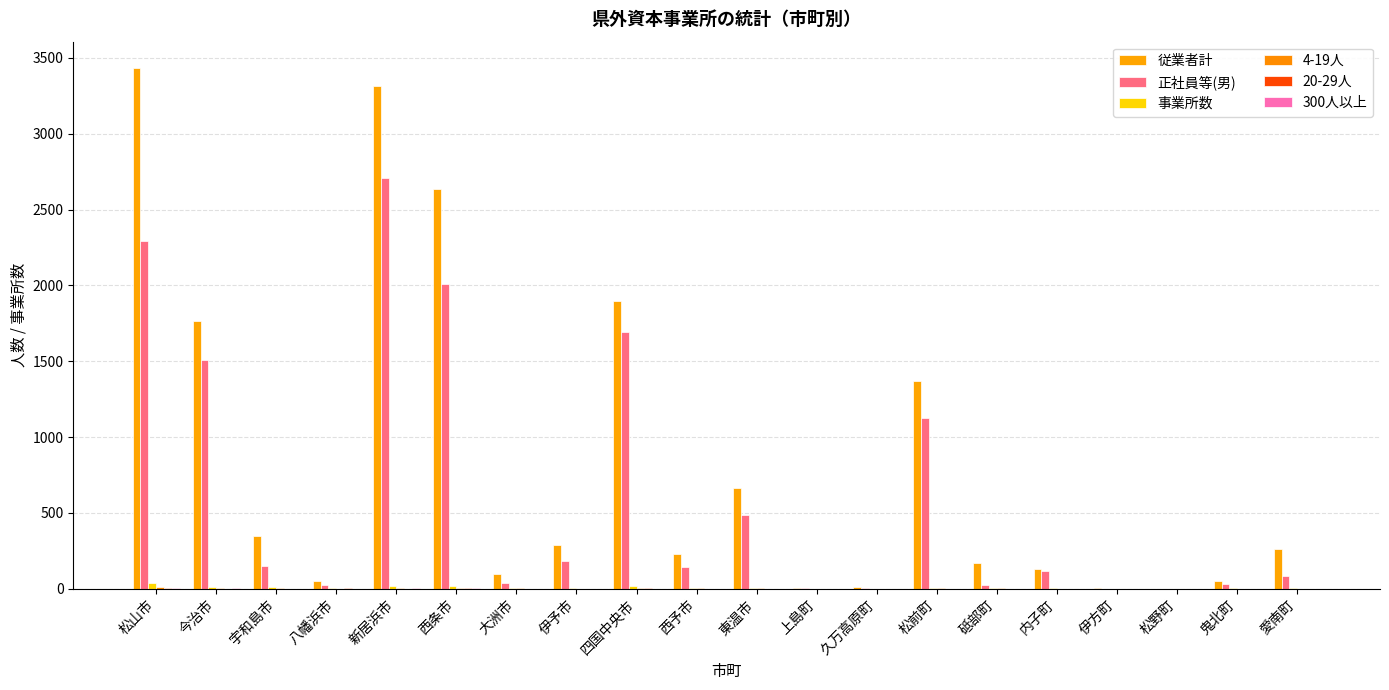

What is the approximate value of 事業所数 at 宇和島市, to the nearest 10?

10